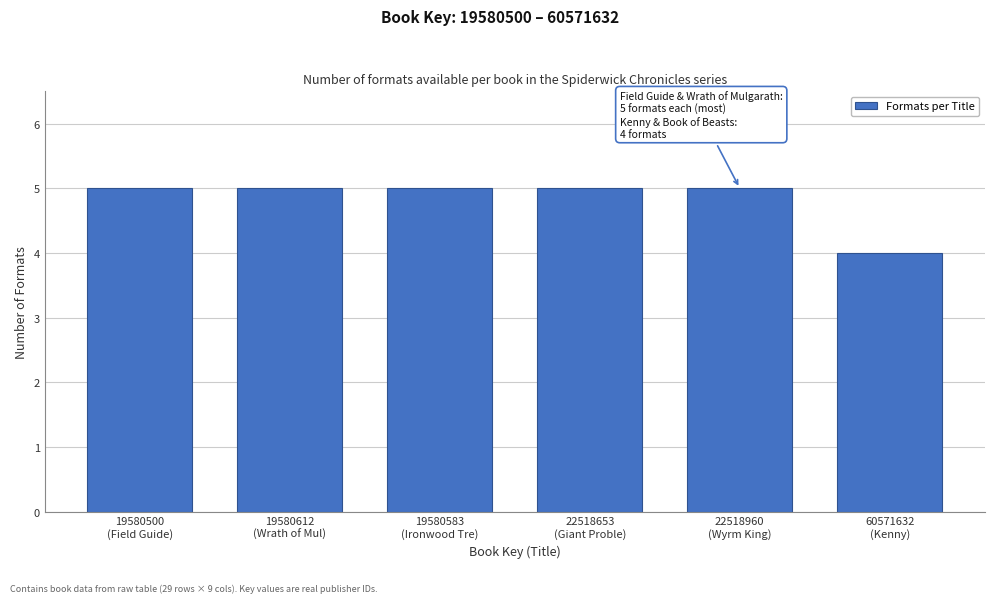

Reading left to right, what are all the values shown in this chart?

5	5	5	5	5	4